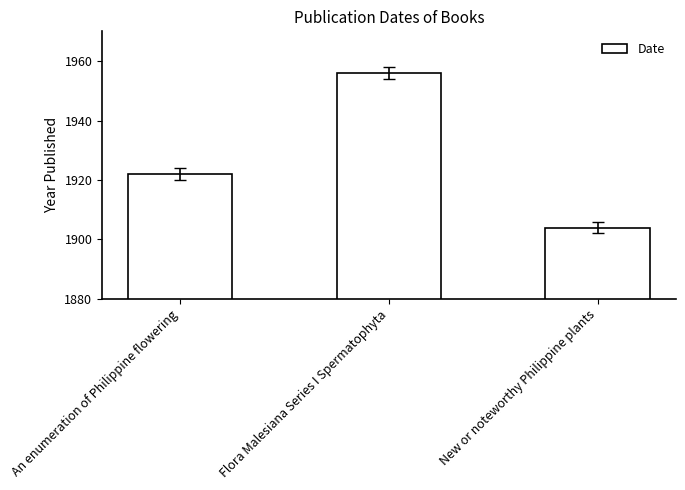

Which label corresponds to the largest value in the chart?

Flora Malesiana Series I Spermatophyta